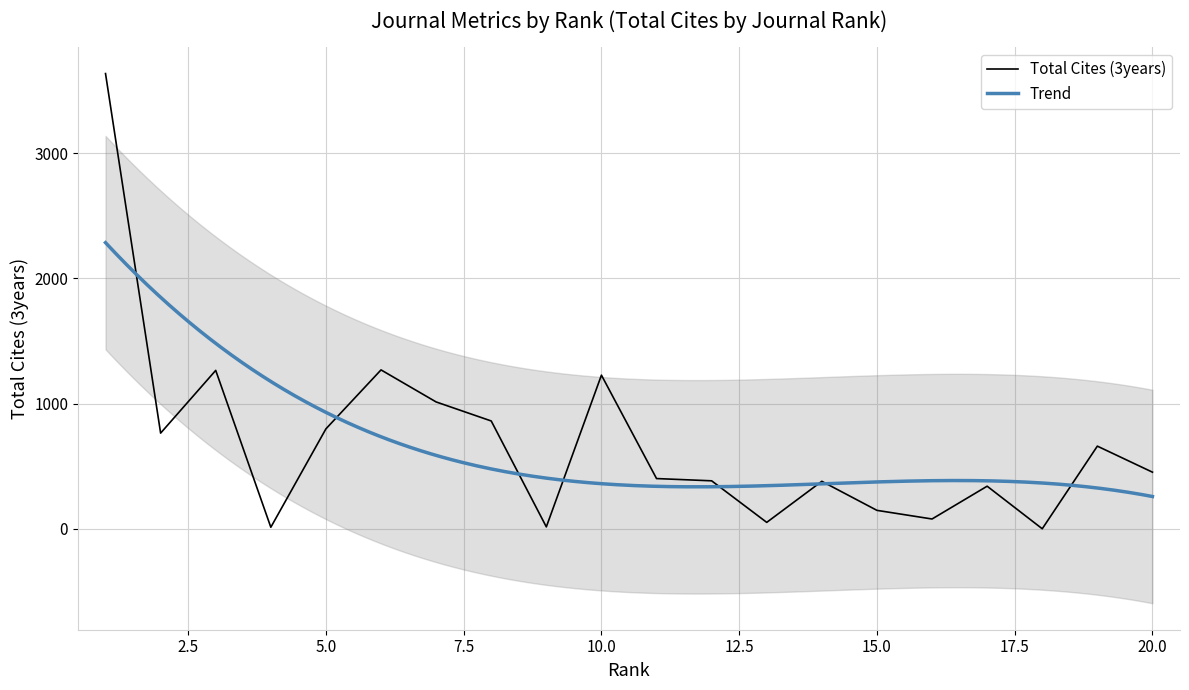

What is the maximum value shown in the chart?

3636